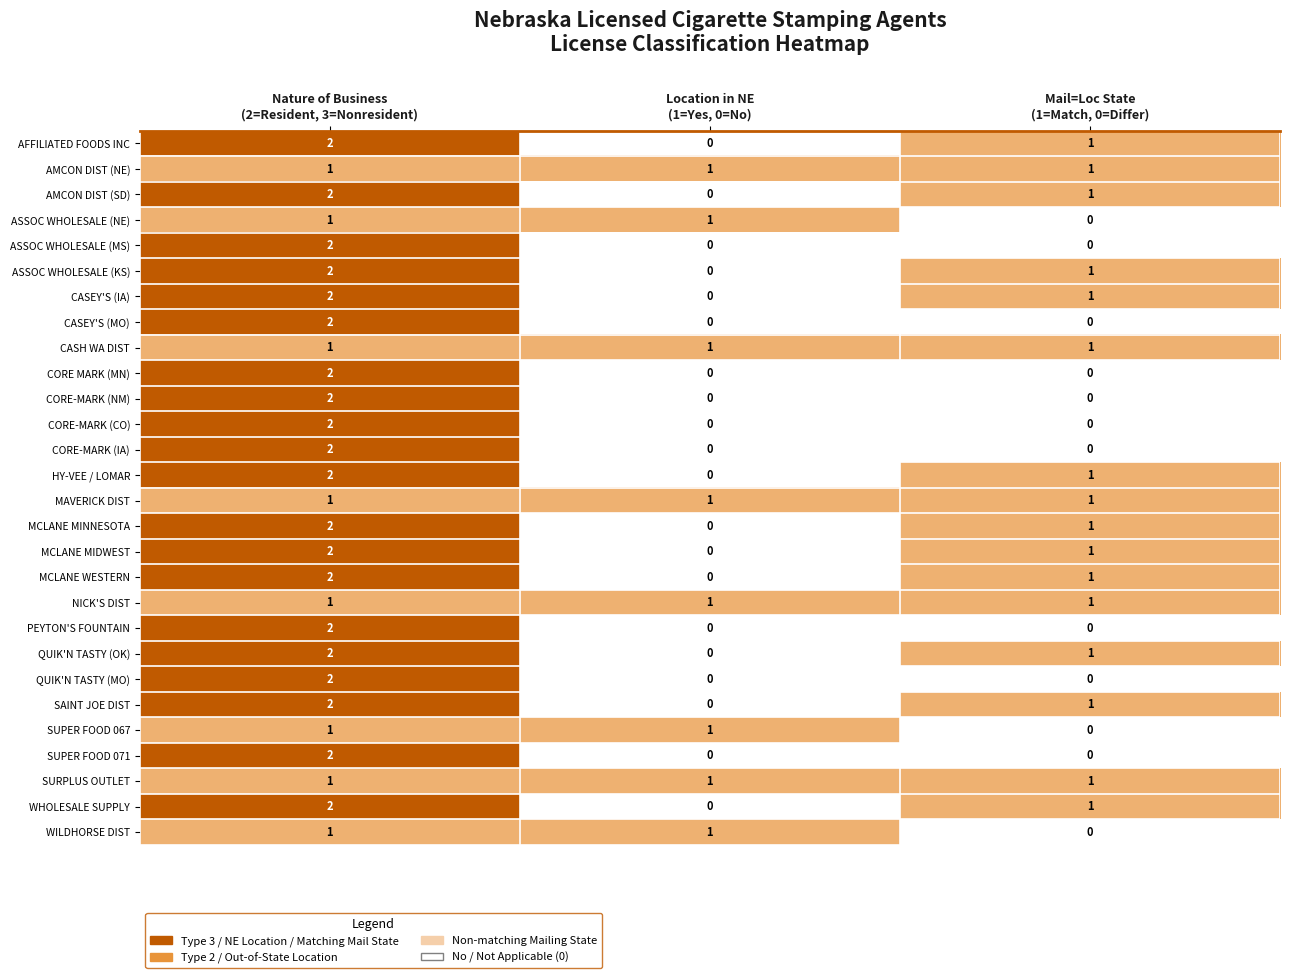

At how many categories does at least one series exceed 0?

3